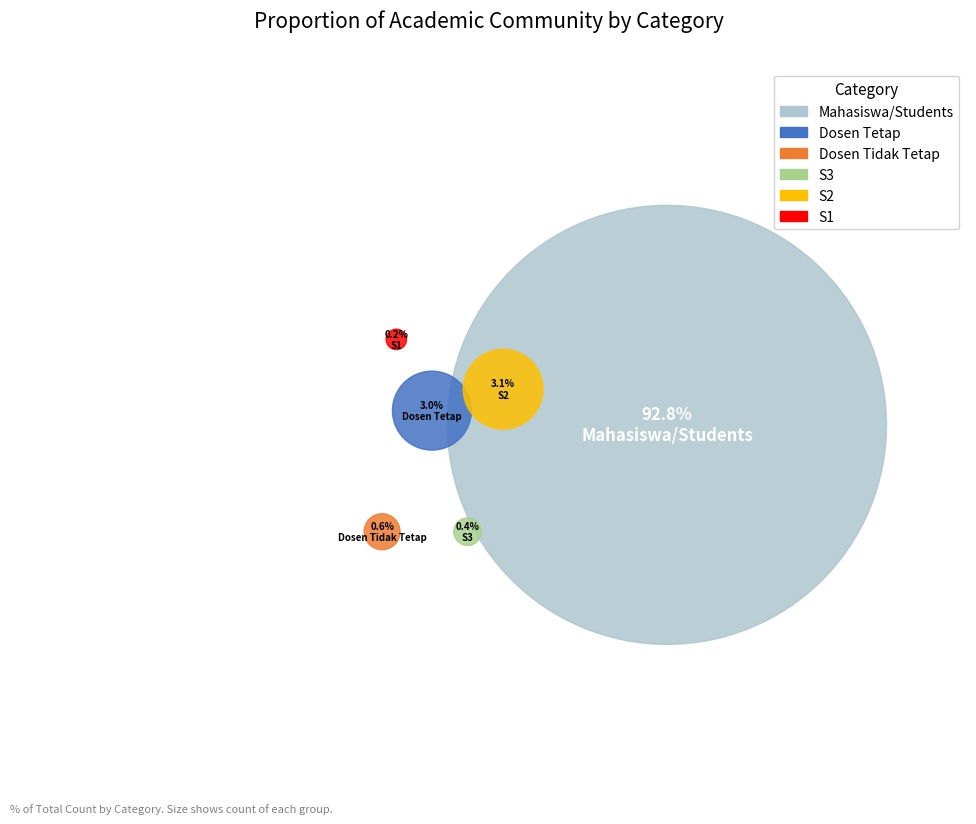

To the nearest percent, what is the difference between the S2 and Mahasiswa/Students slice percentages?

90%